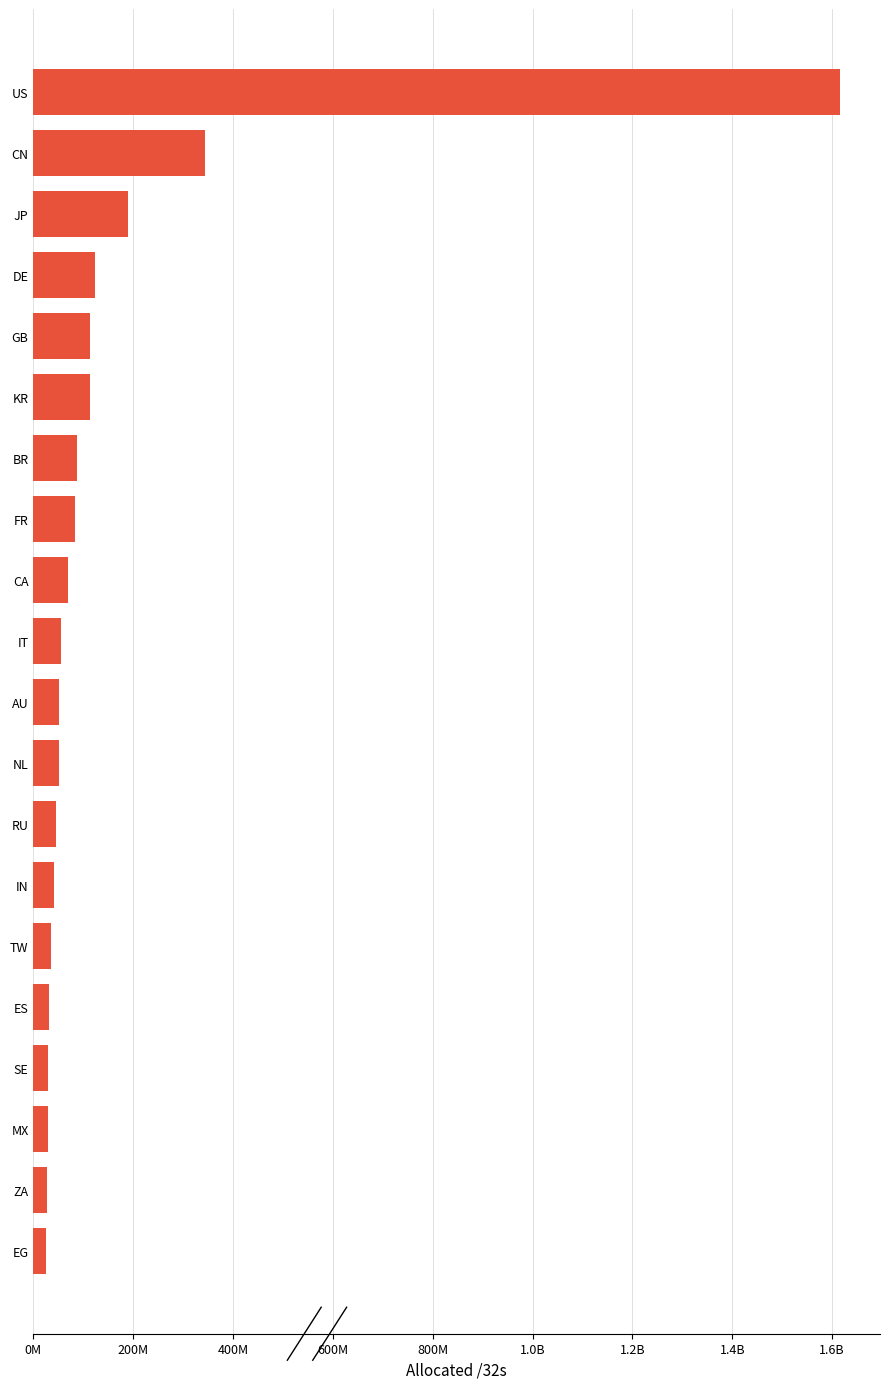

Are the bars horizontal?

Yes